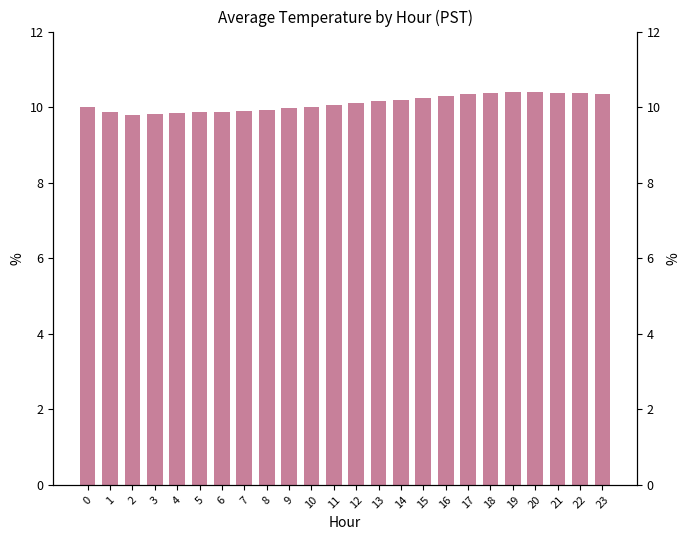

What is the average value?

10.1